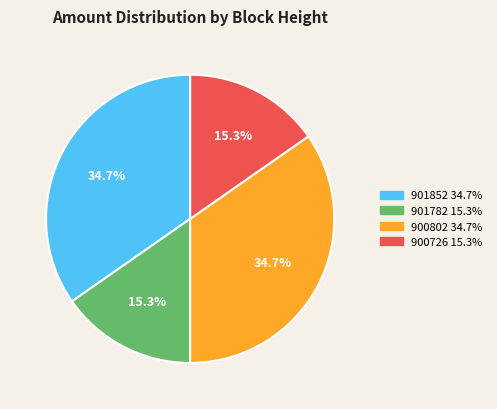

To the nearest percent, what is the difference between the largest and smallest slice percentages?

19%